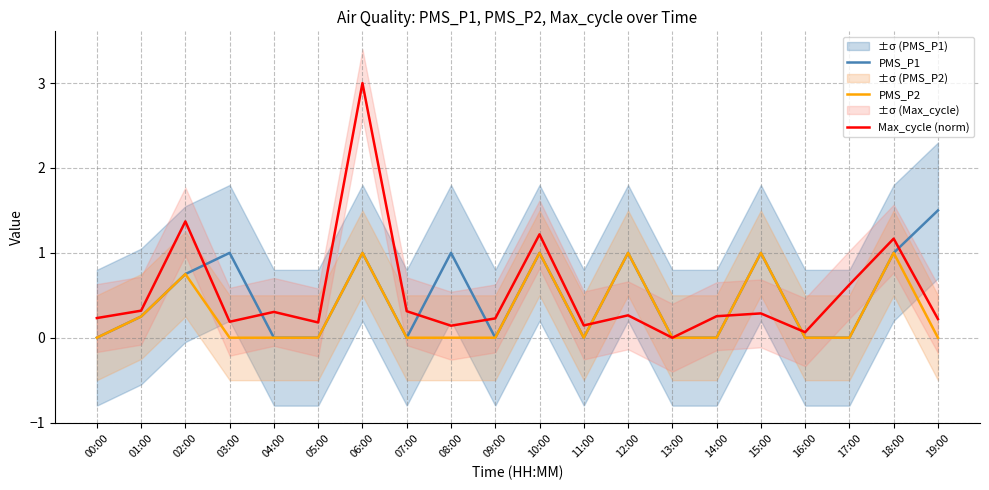

Is it true that PMS_P1 equals -0.8 at 13:00?

False